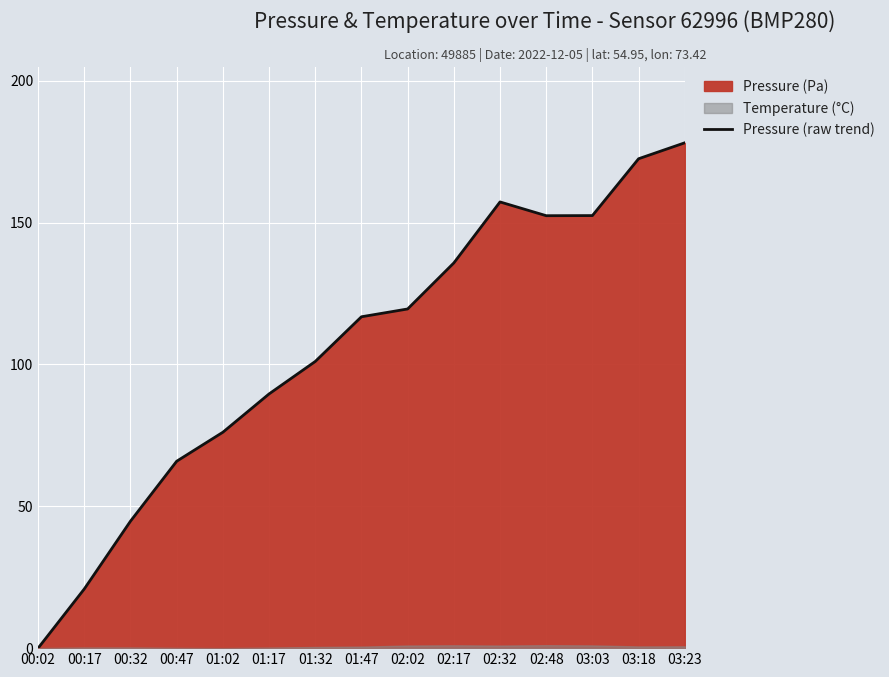

What is the label of the 1st point from the left?

00:02